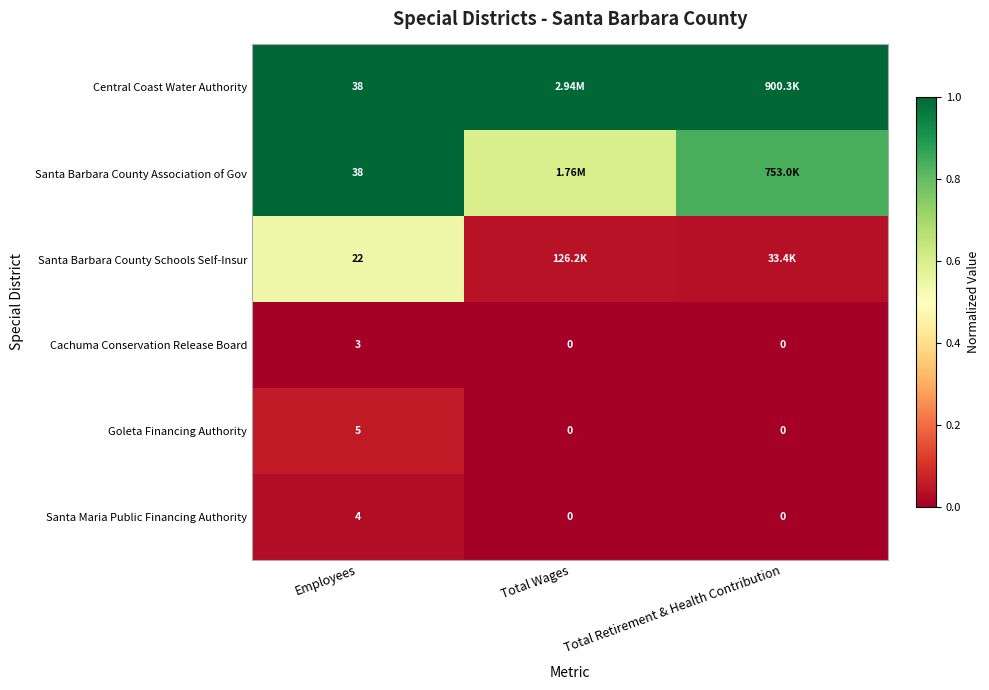

At which label does Santa Maria Public Financing Authority reach its peak?

Employees